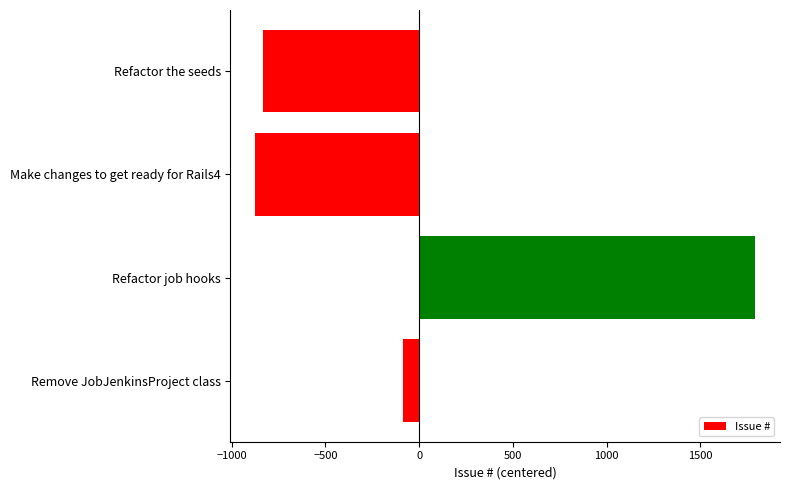

How many bars are there in total?

4